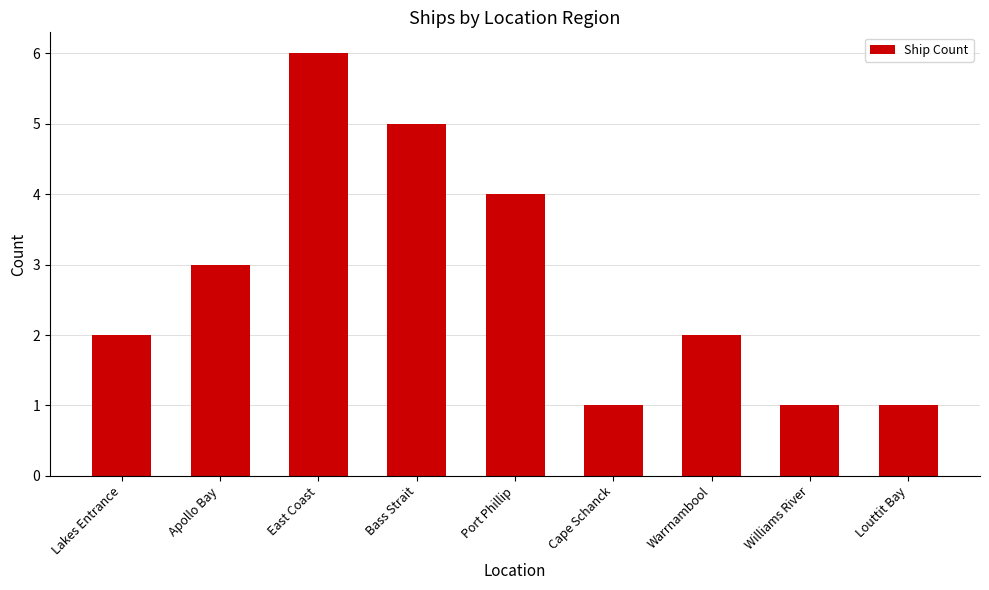

What is the average value?

3